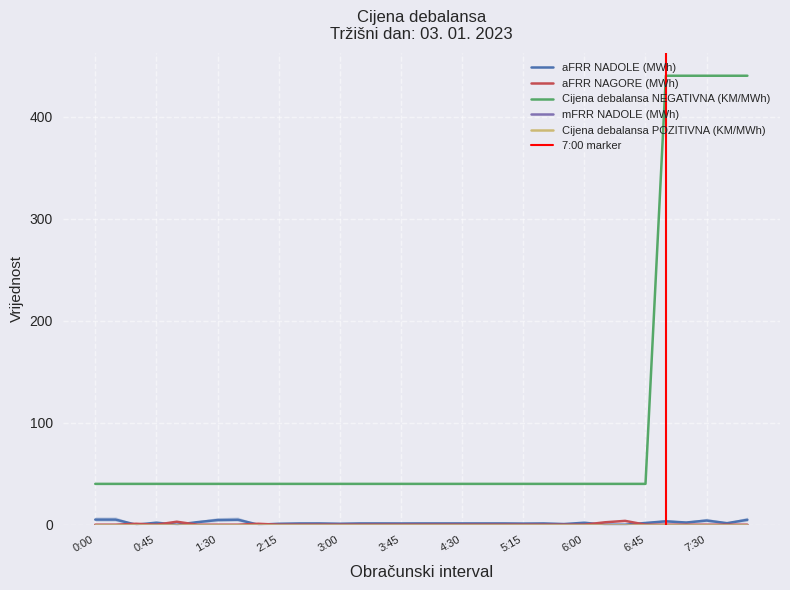

What is the spread (max minus min) of values at 2:45?

40.0